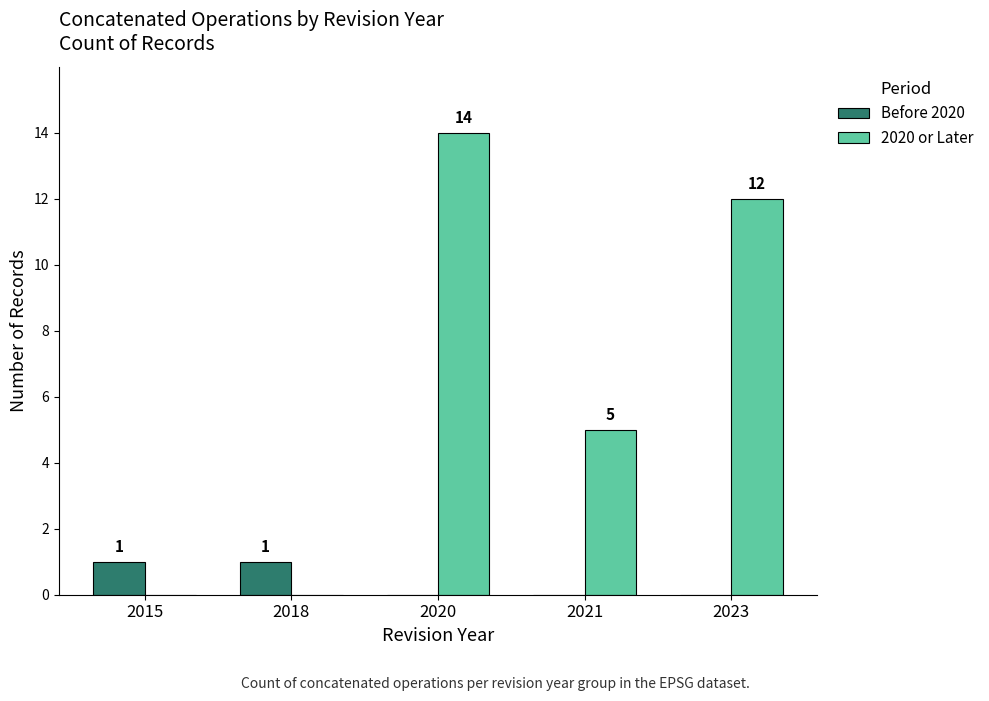

Which series changed the most between 2021 and 2023?

2020 or Later